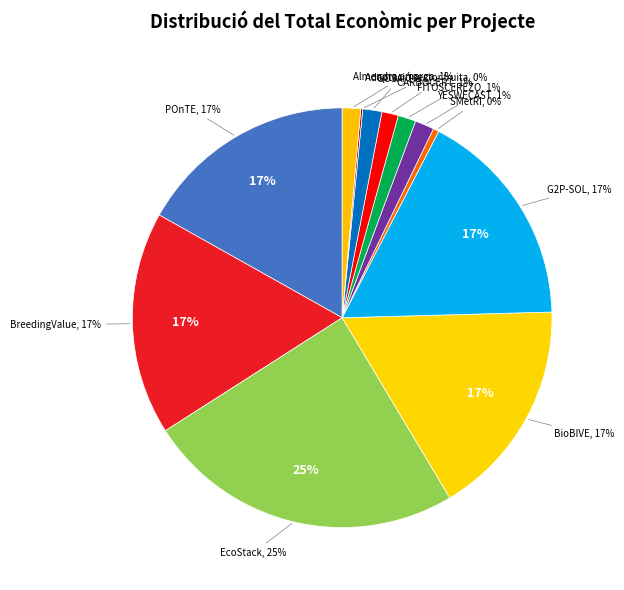

What is the change in value from SMetRI to FITOSCEREZO?

+377895